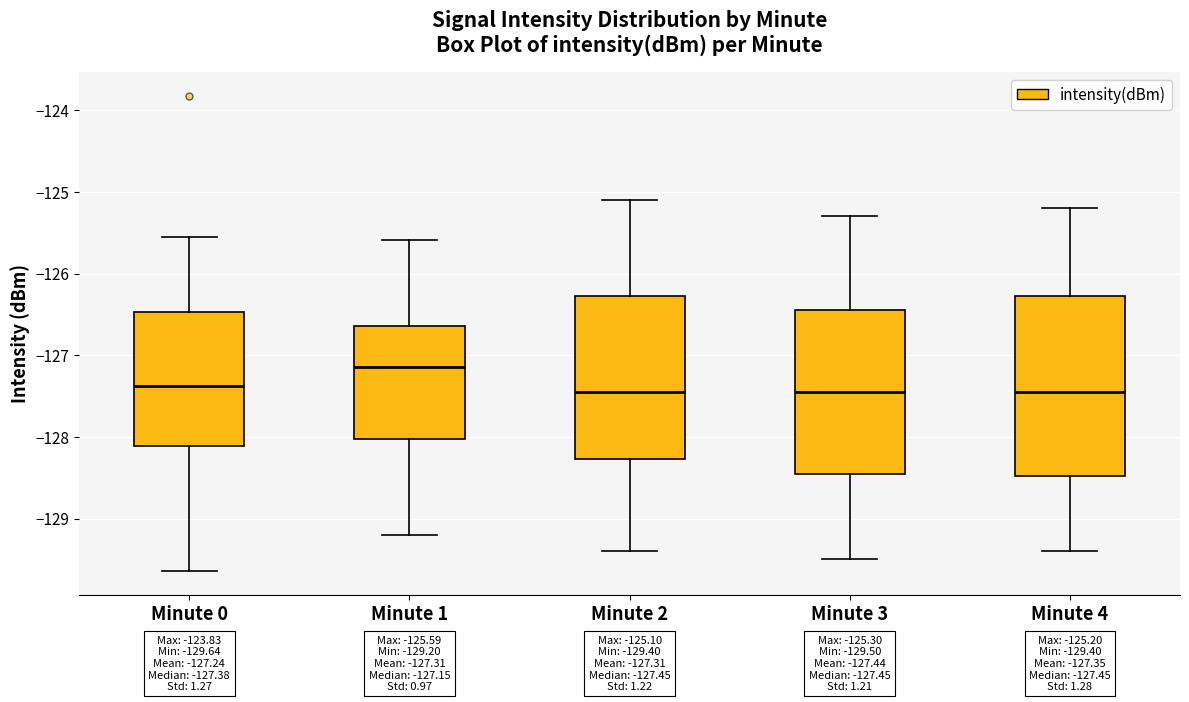

Which box is the tallest, from its lower edge to its upper edge?

Minute 4